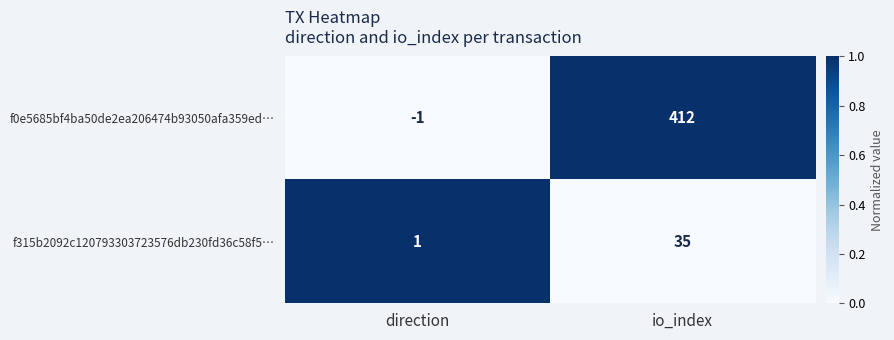

Between direction and io_index, which series saw the biggest shift?

f0e5685bf4ba50de2ea206474b93050afa359ed…